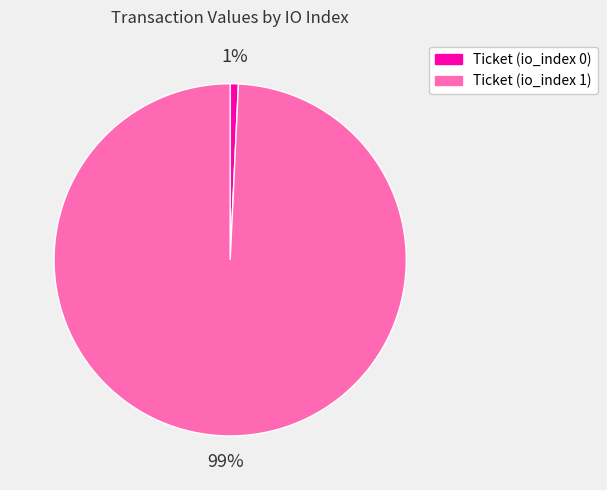

Between Ticket (io_index 0) and Ticket (io_index 1), which is larger?

Ticket (io_index 1)